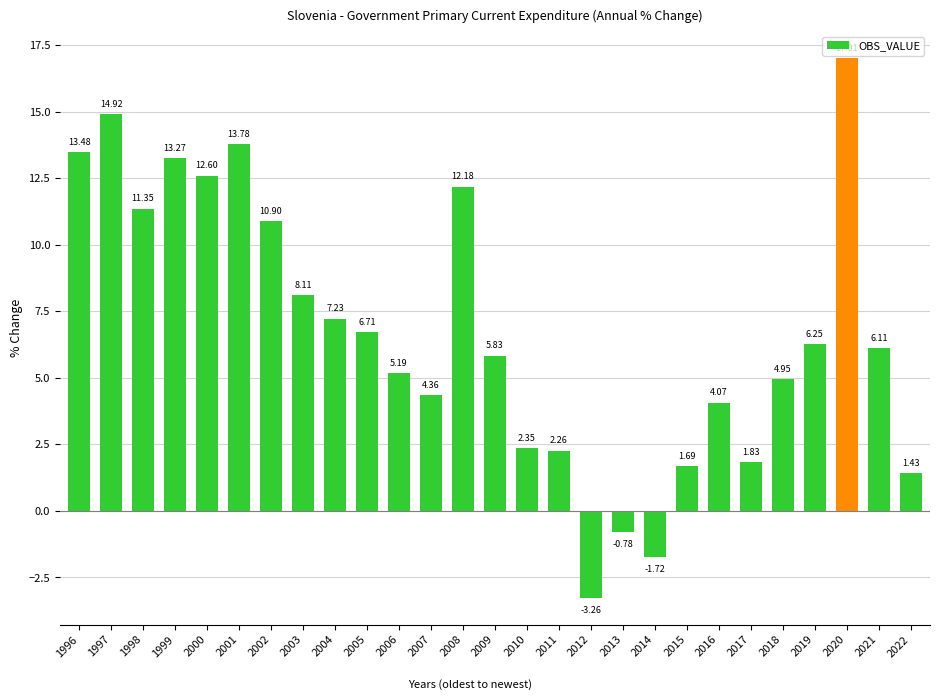

How many data points does each series have?

27